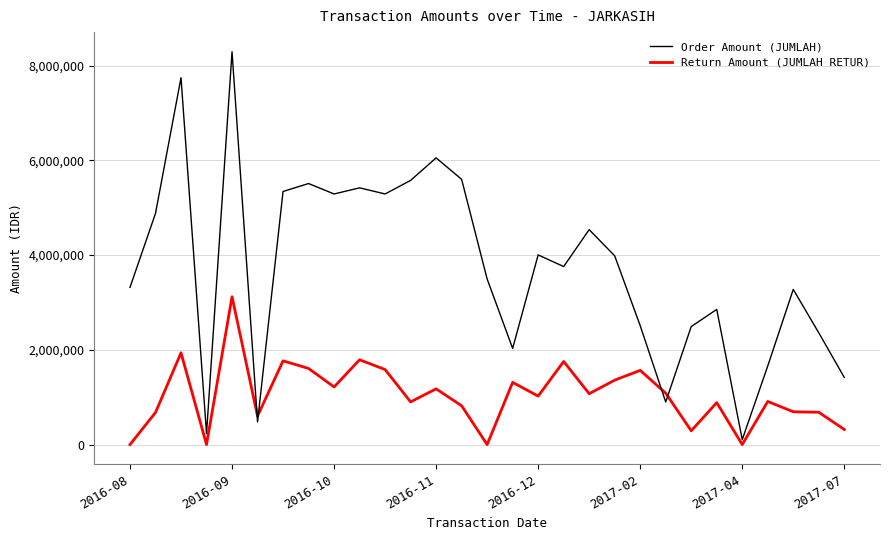

What is the greatest value displayed?

8293500